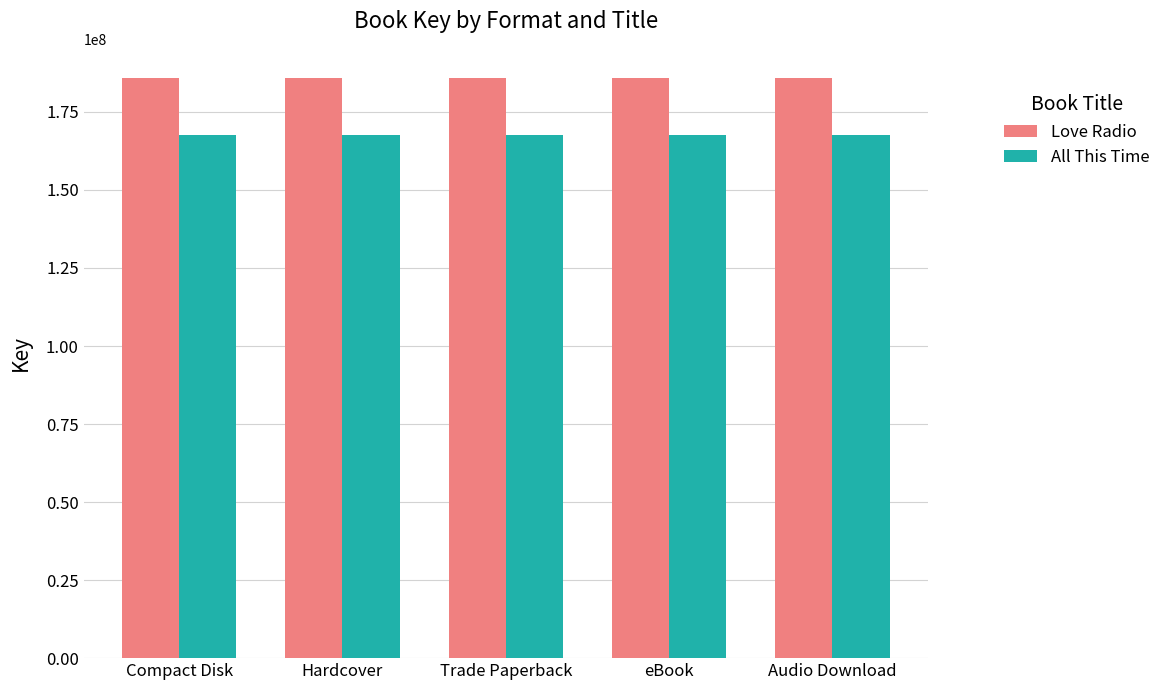

True or false: All This Time has a value of 167683198 at eBook.

True